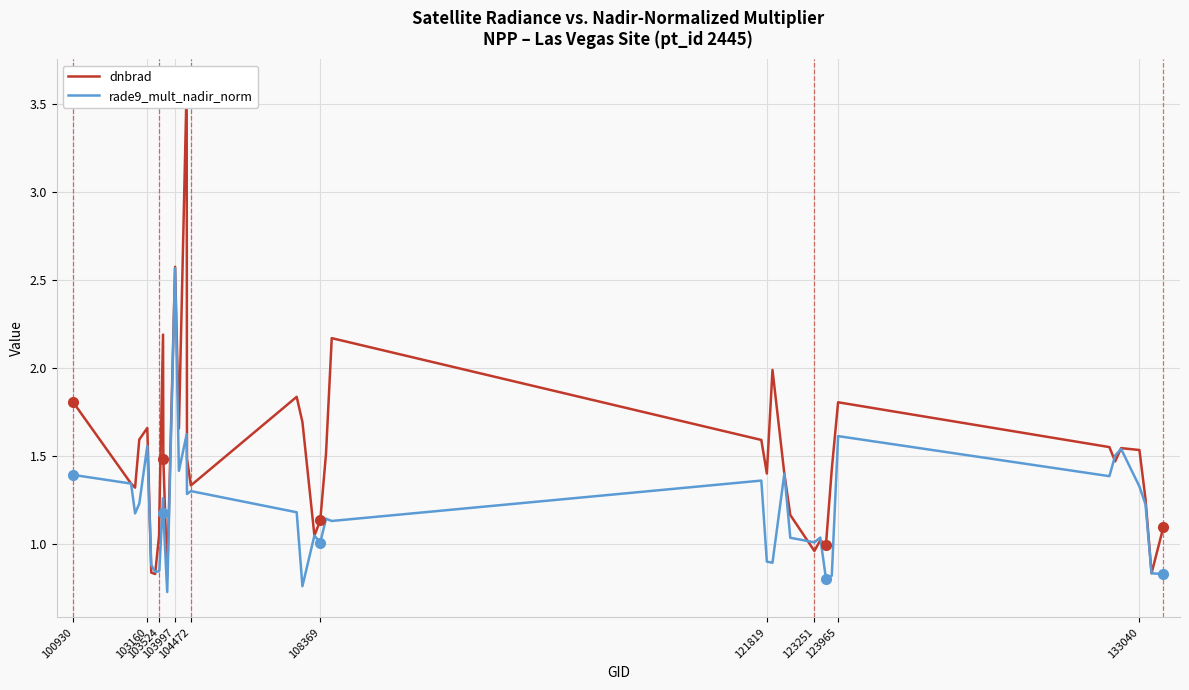

Count the number of data series in this chart.

2